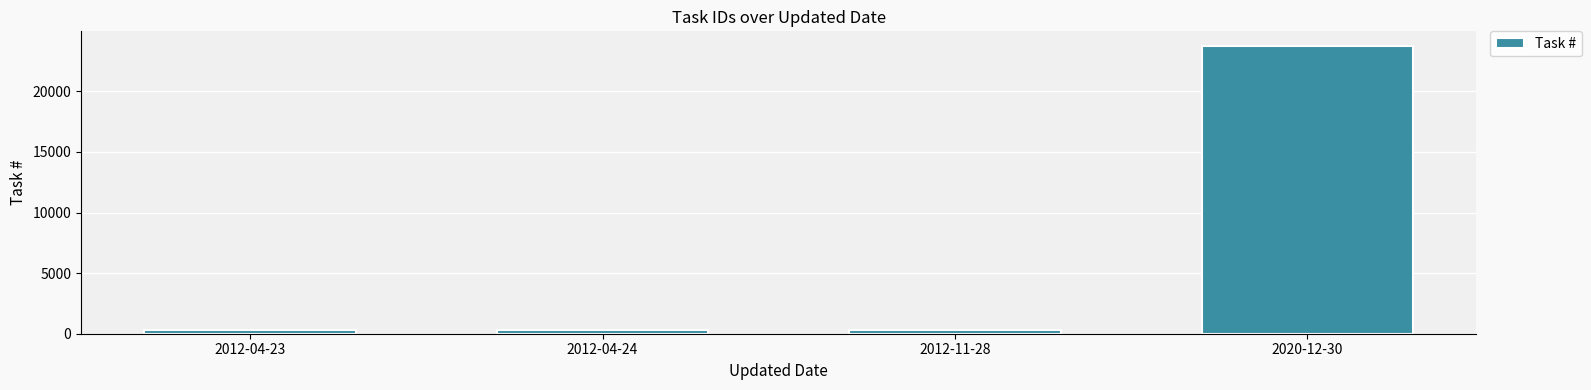

Is it true that the value at 2020-12-30 is 8717?

False